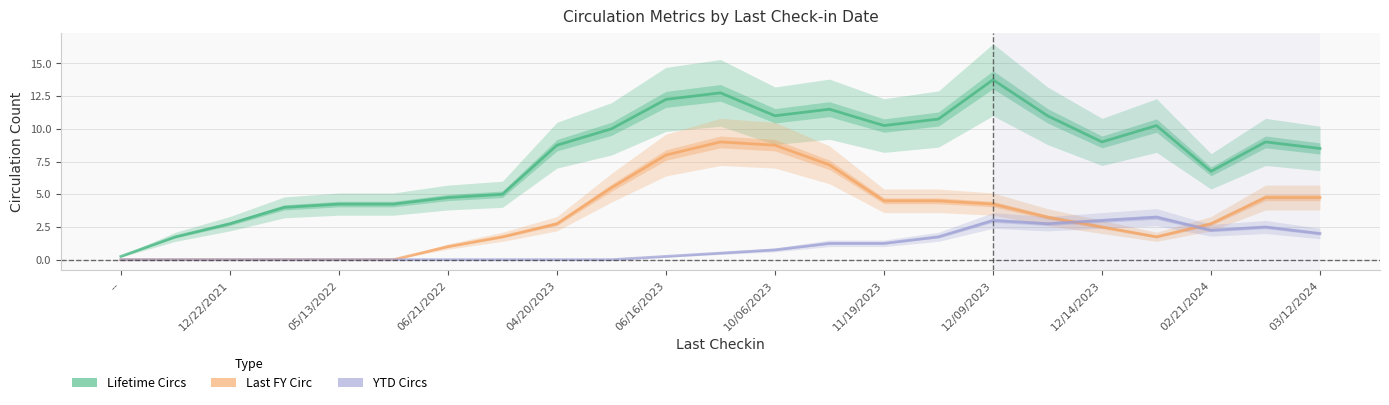

Which series has the largest total across all categories?

Lifetime Circs